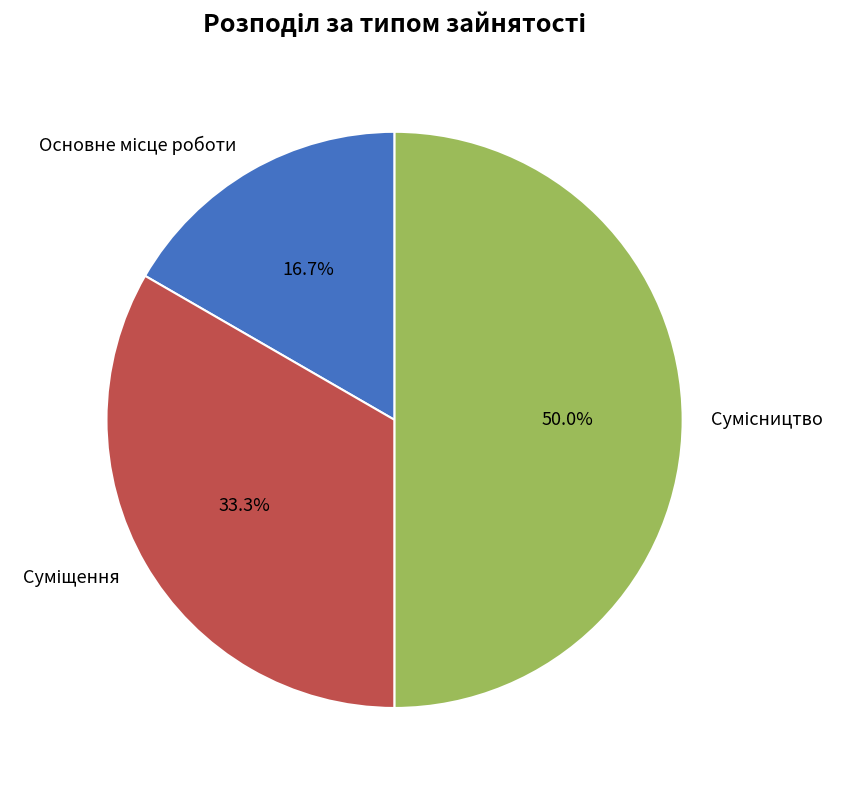

How many segments does this pie chart have?

3